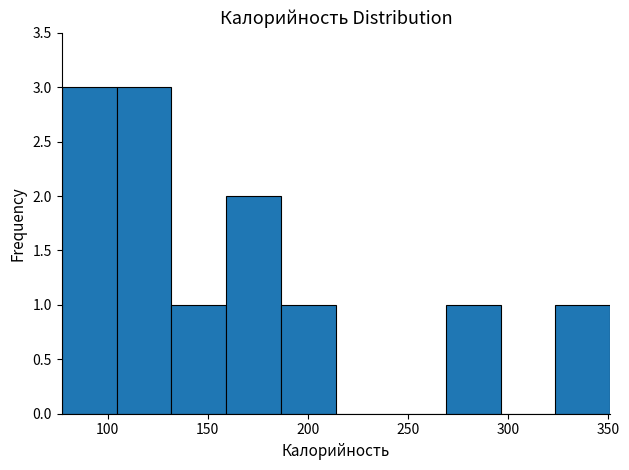

How tall is the bar that spans 130 to 160 on the x-axis? Neither the bar edges nor the heights are printed on the chart, so give them approximately, as read against the axes.

1